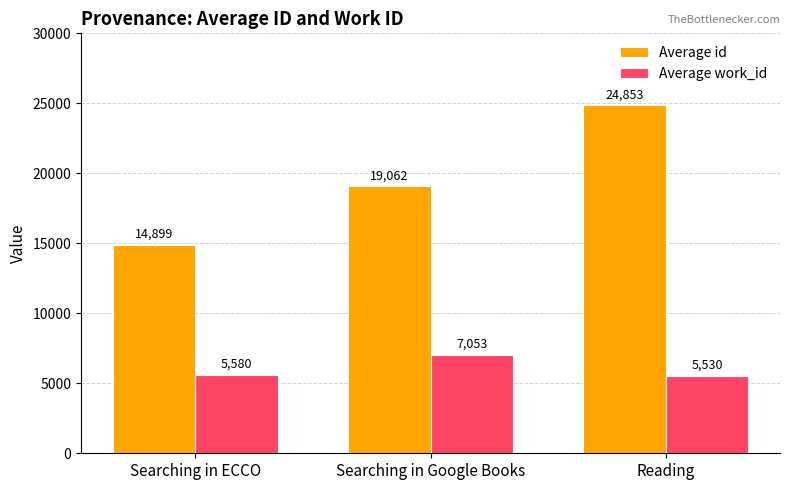

What is the spread (max minus min) of values at Searching in Google Books?

12009